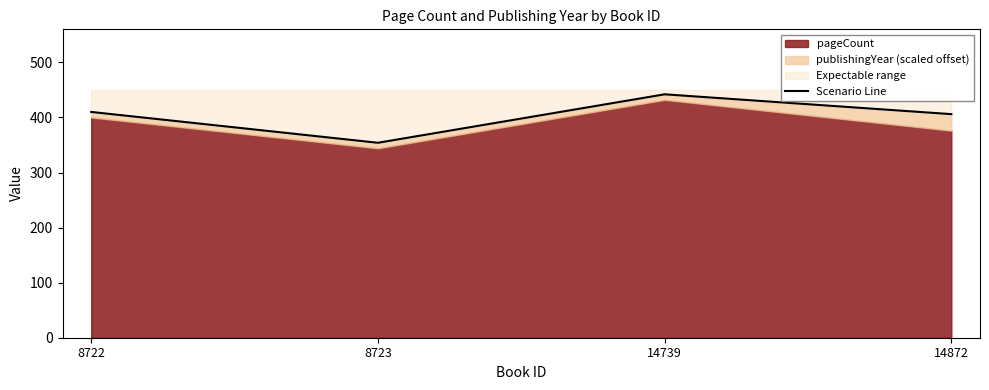

Reading right to left, extract all data points from this chart.

14872=406	14739=442	8723=354	8722=410